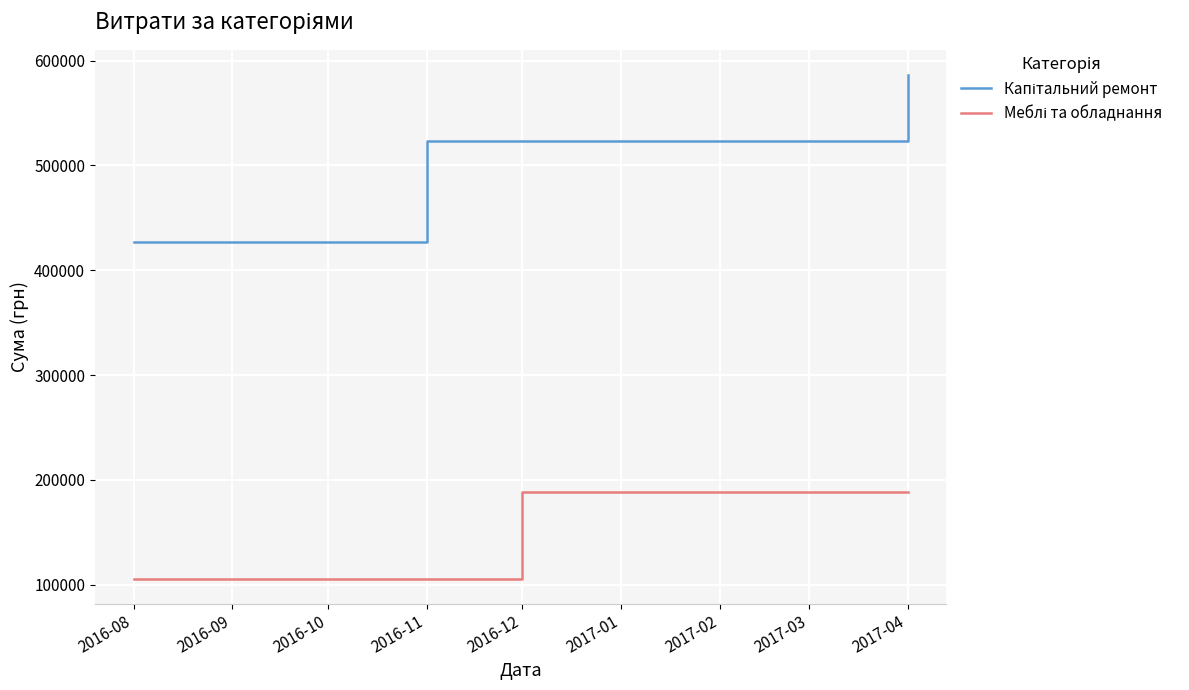

Which category has the highest value across all series?

2017-04